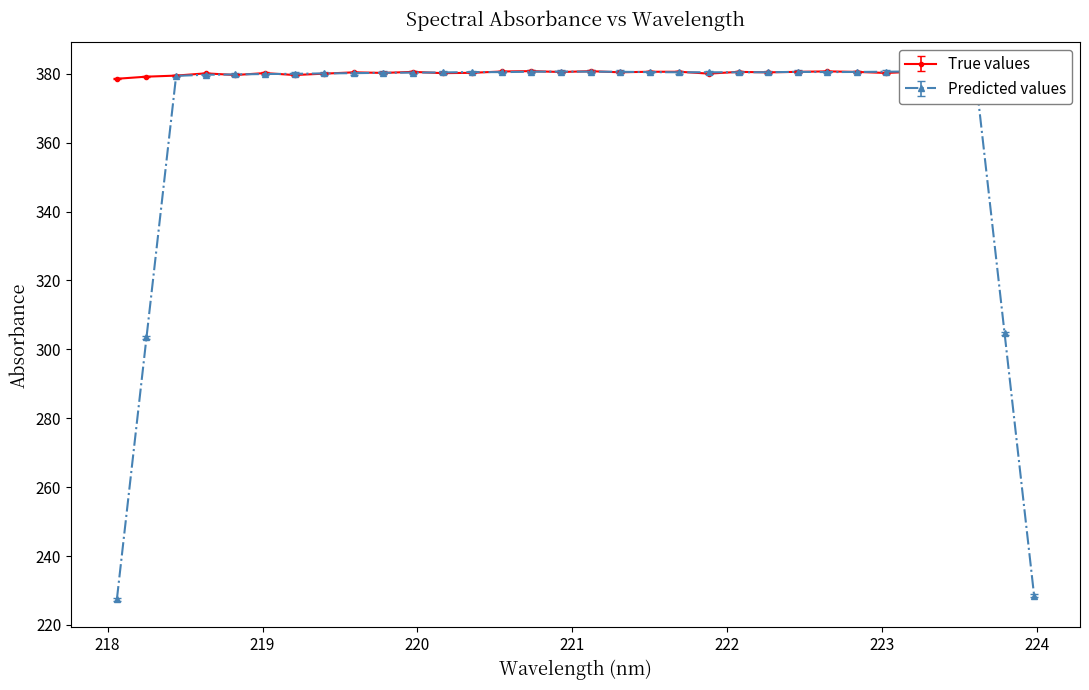

Which category has the lowest value across all series?

218.0596